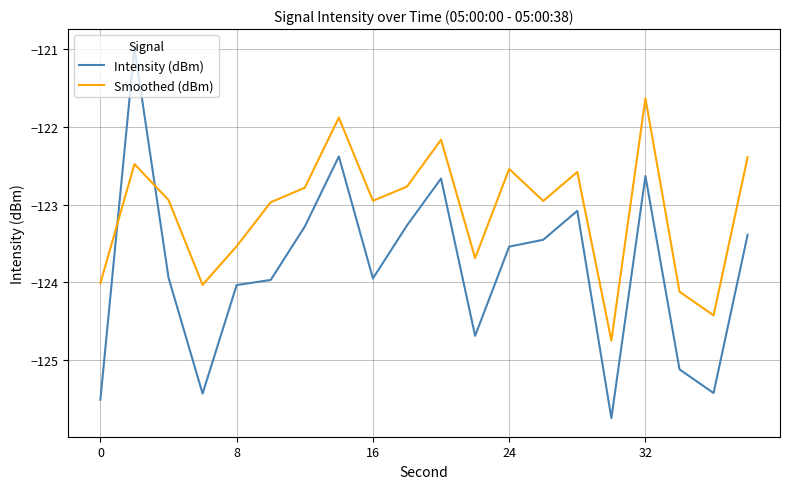

True or false: Smoothed (dBm) and Intensity (dBm) intersect in this chart.

True